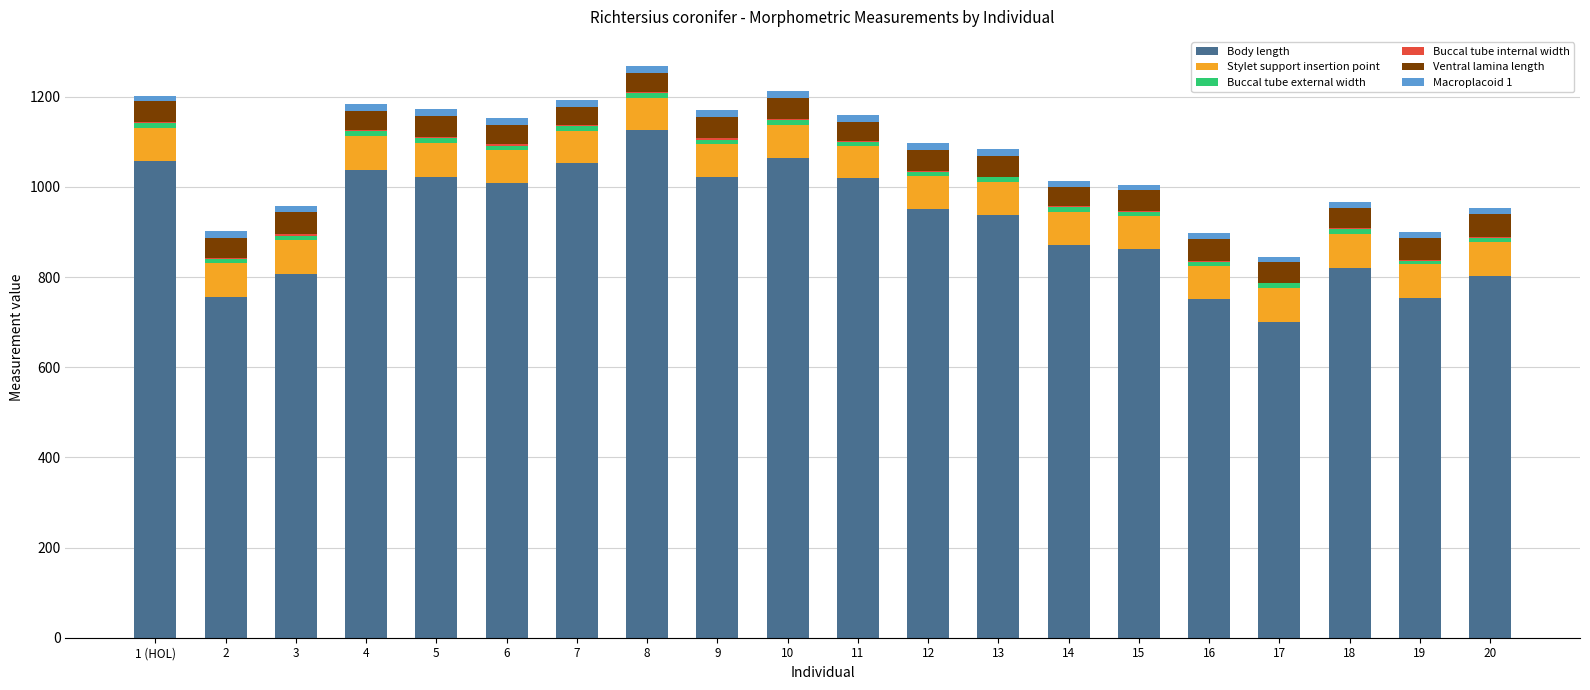

What is the maximum value for Body length?

1125.3